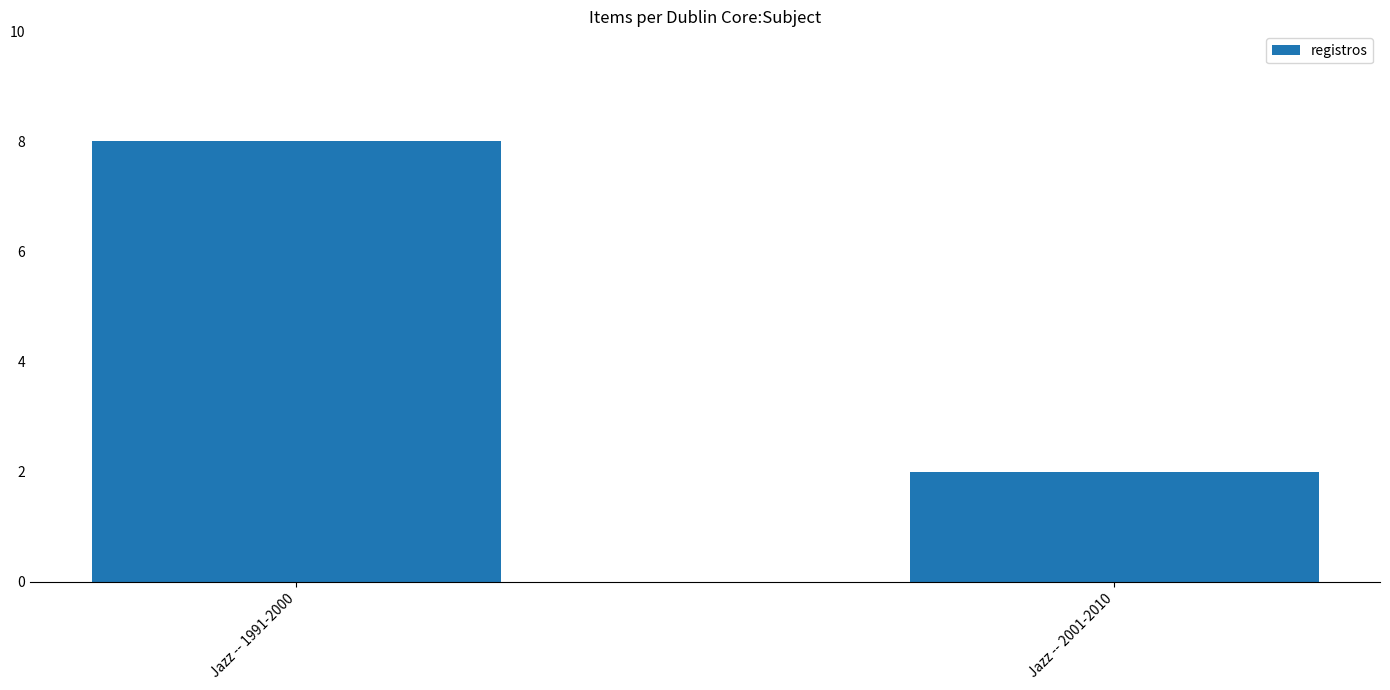

What is the average value?

5